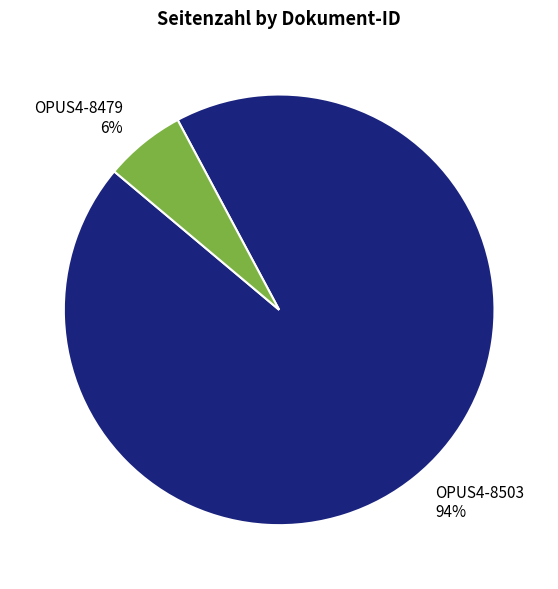

True or false: OPUS4-8503 accounts for 85% of the total.

False